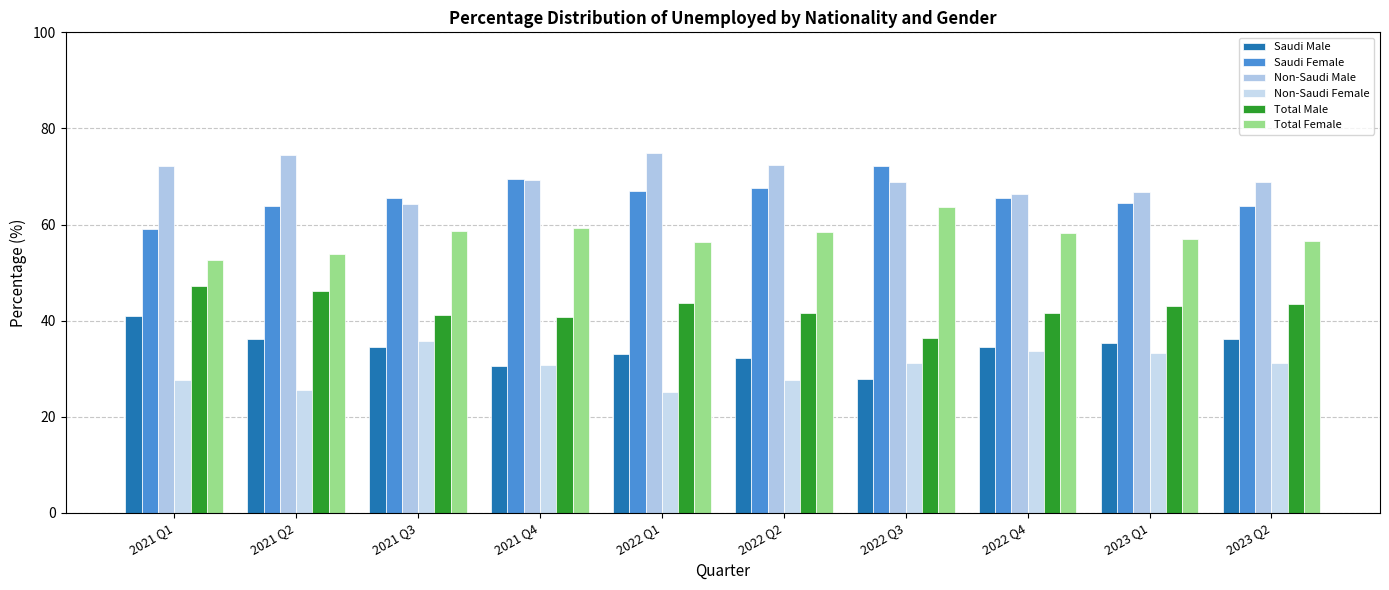

What is the label of the 2nd bar from the left?

2021 Q2